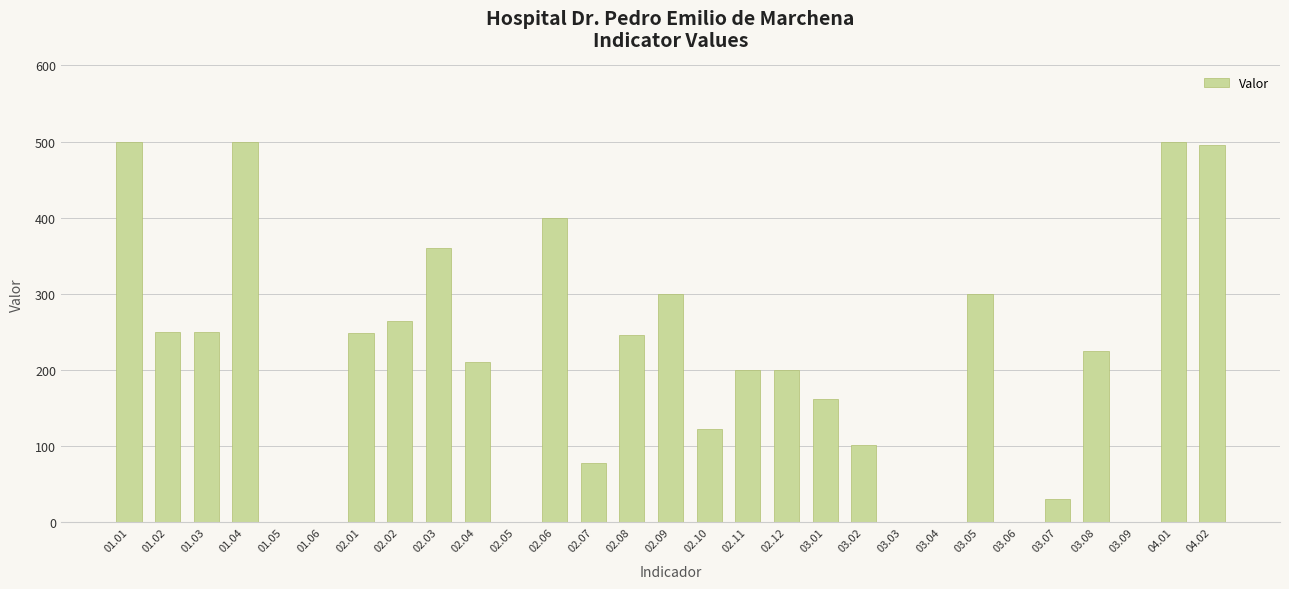

Which has a higher value, 01.02 or 01.06?

01.02